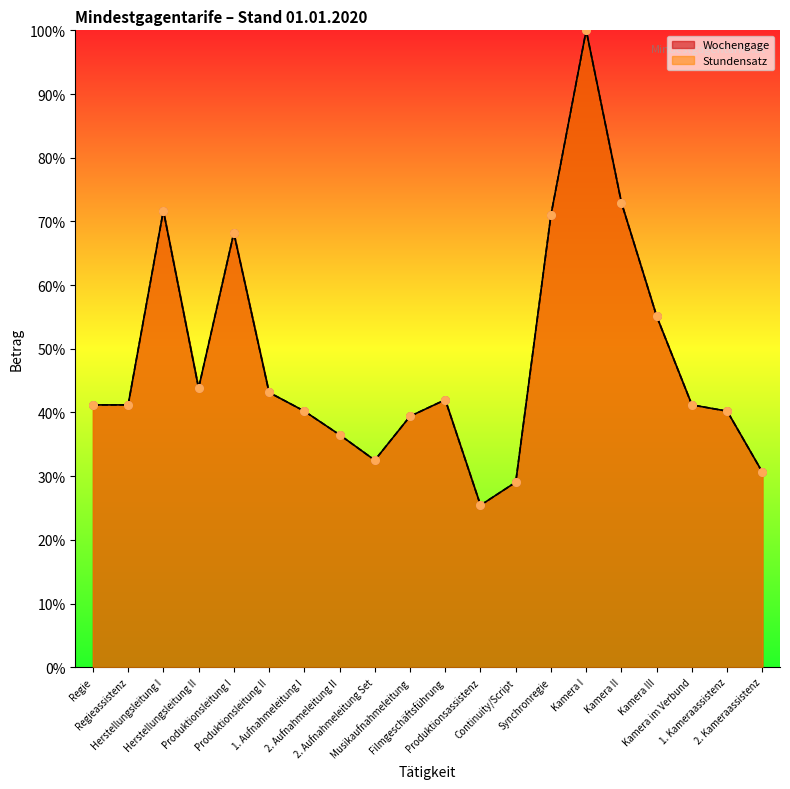

At how many categories does at least one series exceed 93?

1